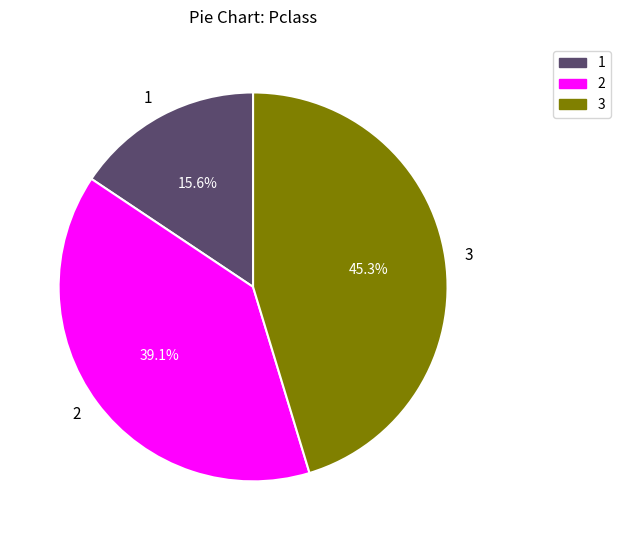

Is 2 the majority of the pie?

No